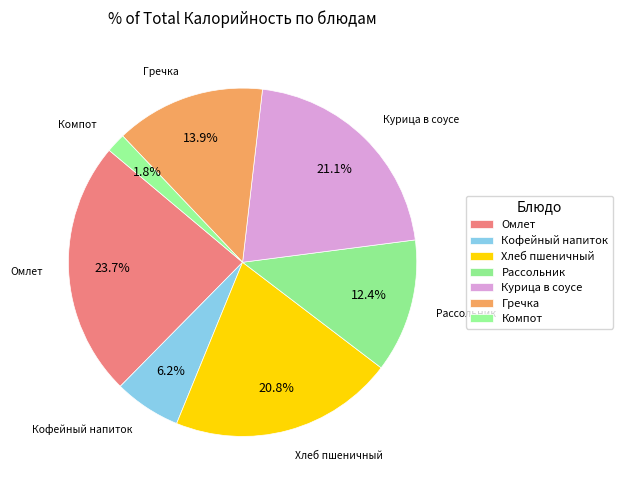

How many segments does this pie chart have?

7